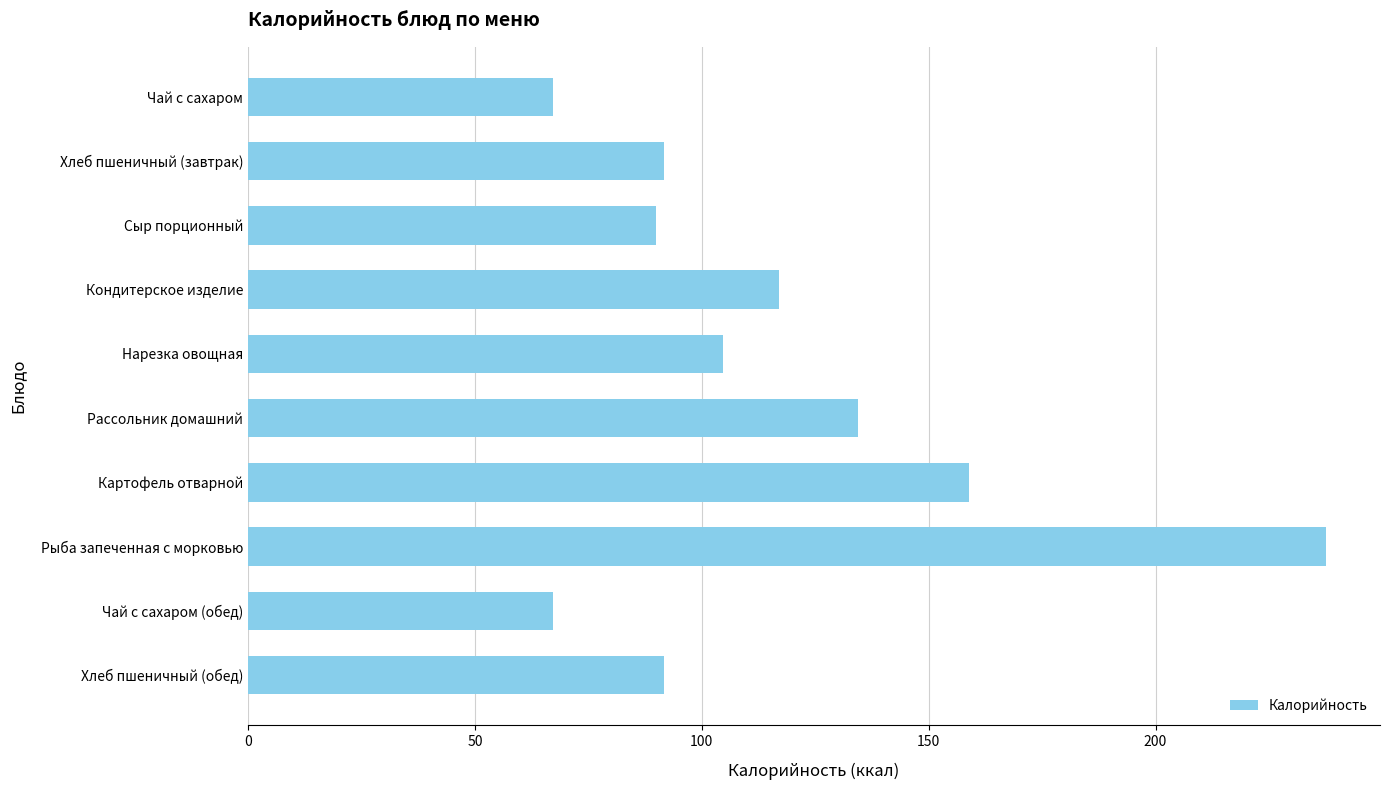

What is the sum of all values?

1160.5